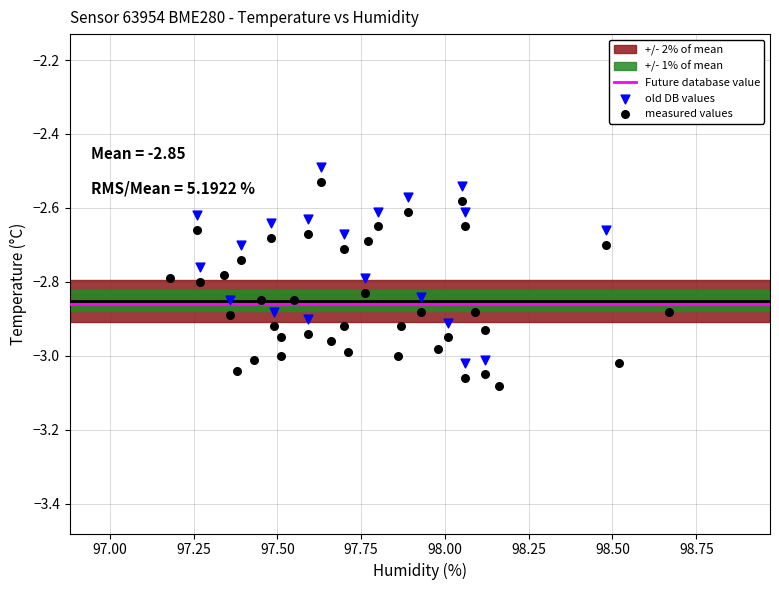

Which series reaches the minimum Y coordinate?

measured values